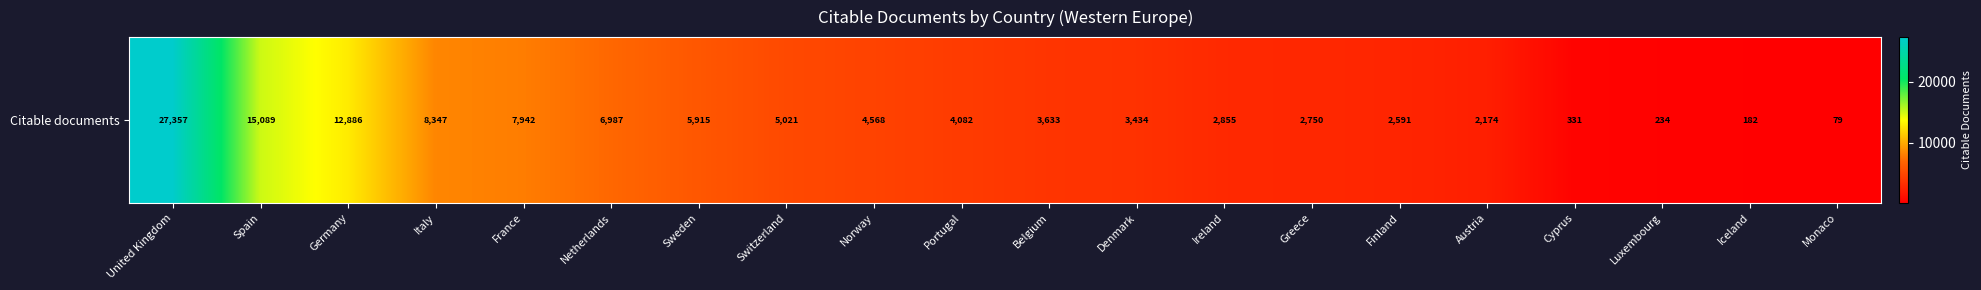

What is the sum of all values?

116457